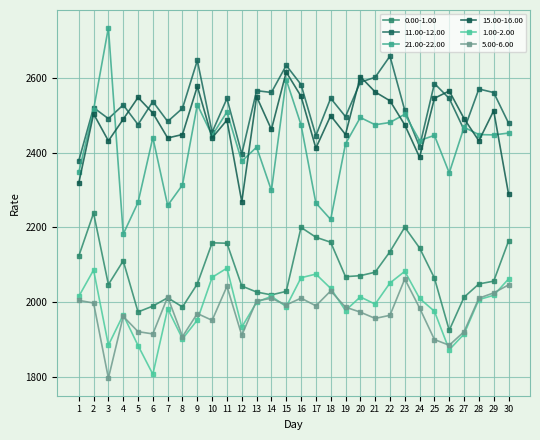

True or false: 0.00-1.00 has more than 2 interior local peaks.

True